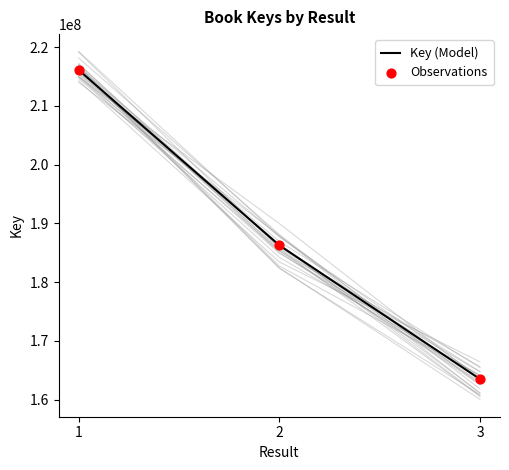

Which series contains the lowest Y value?

Key (Model)